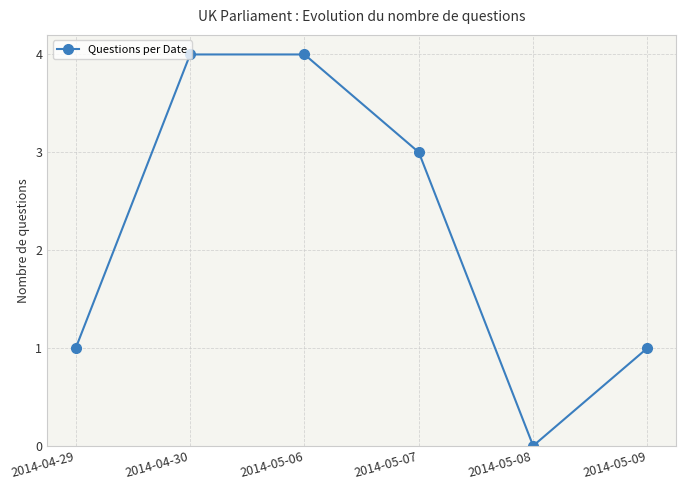

Where does the data first go above 3?

2014-04-30